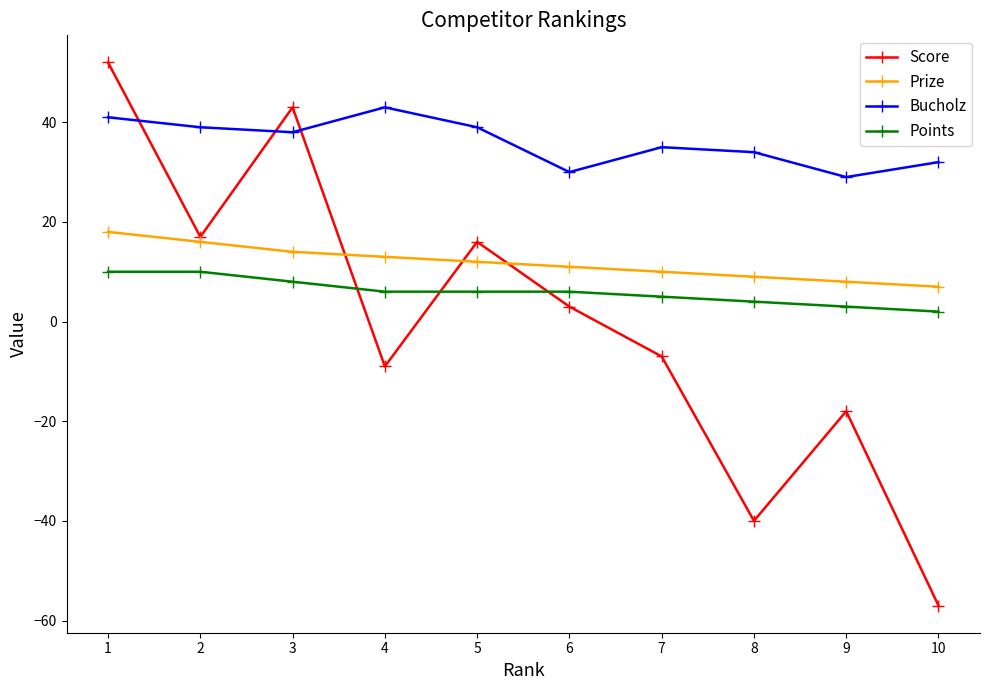

How many data points does each series have?

10